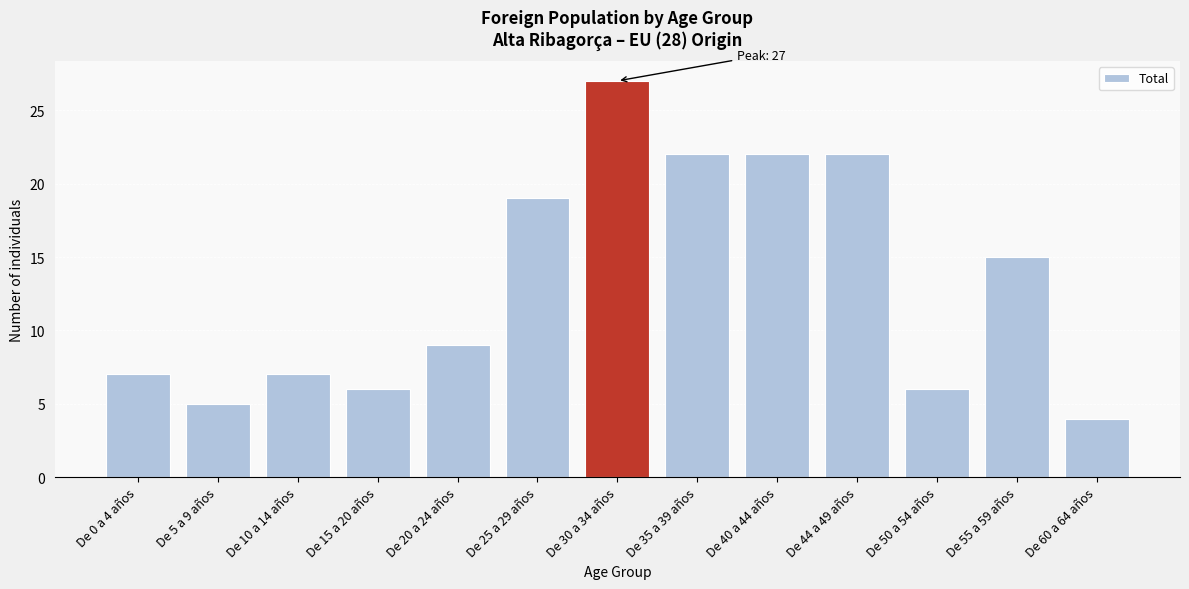

Reading left to right, list all the values displayed in this chart.

De 0 a 4 años=7	De 5 a 9 años=5	De 10 a 14 años=7	De 15 a 20 años=6	De 20 a 24 años=9	De 25 a 29 años=19	De 30 a 34 años=27	De 35 a 39 años=22	De 40 a 44 años=22	De 44 a 49 años=22	De 50 a 54 años=6	De 55 a 59 años=15	De 60 a 64 años=4